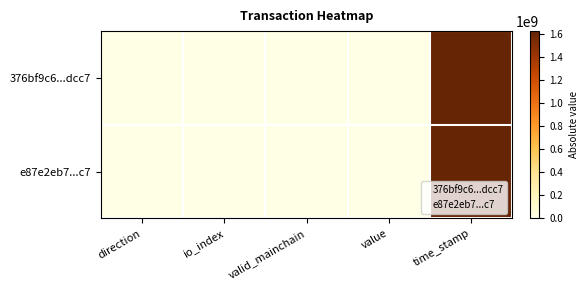

Reading left to right, extract all data points from this chart.

376bf9c6...dcc7: direction=1.0	io_index=9.0	valid_mainchain=1.0	value=0.2	time_stamp=1628314618.0
e87e2eb7...c7: direction=1.0	io_index=28.0	valid_mainchain=1.0	value=0.2	time_stamp=1628266035.0